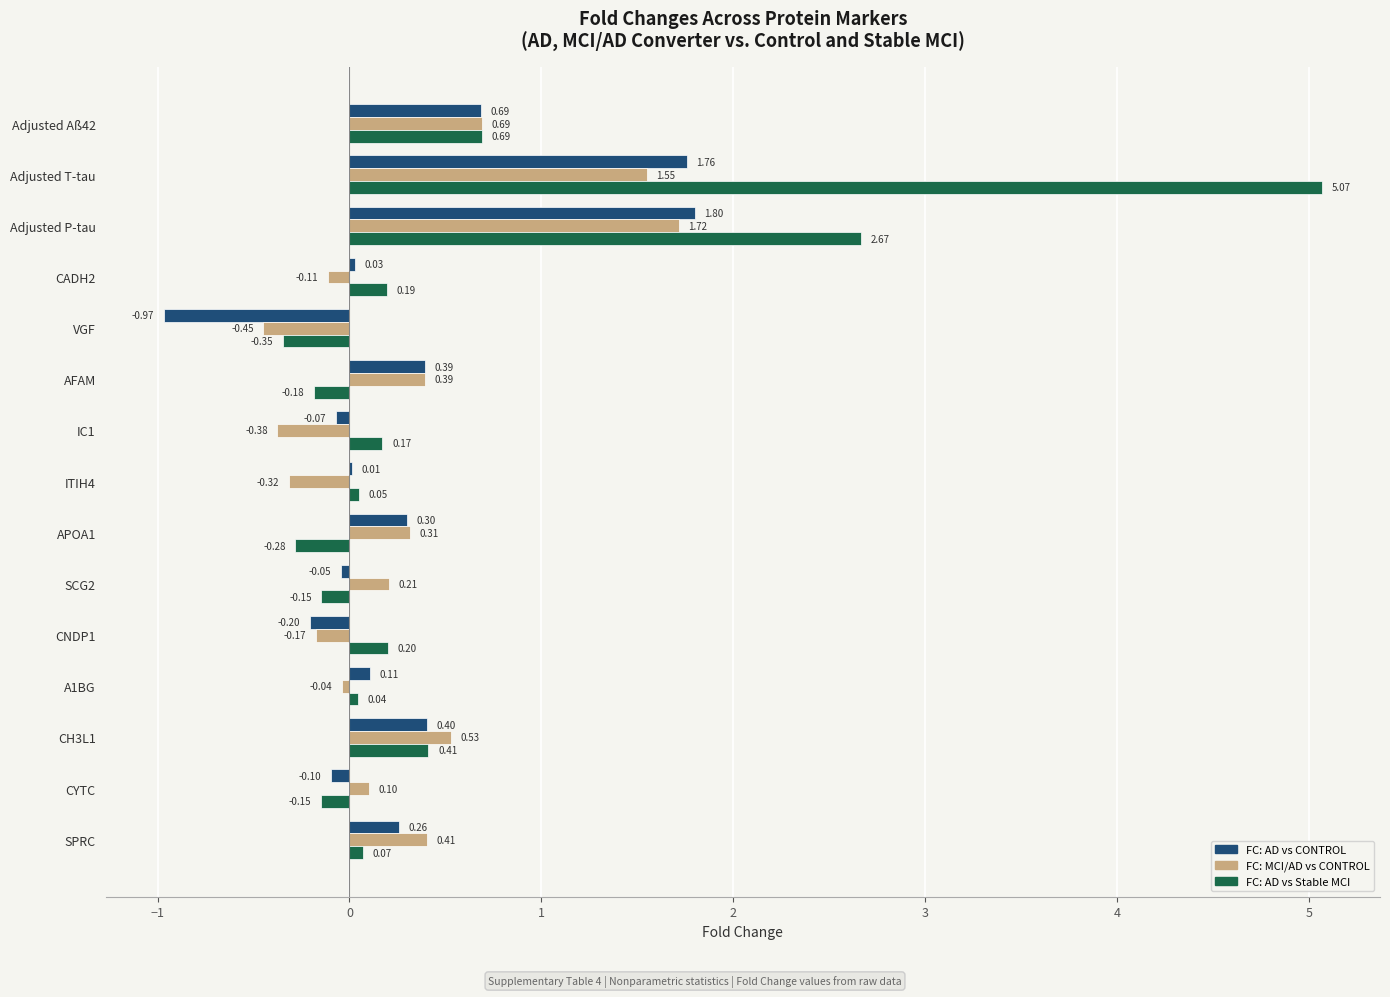

Which series changed the most between Adjusted P-tau and AFAM?

FC: AD vs Stable MCI